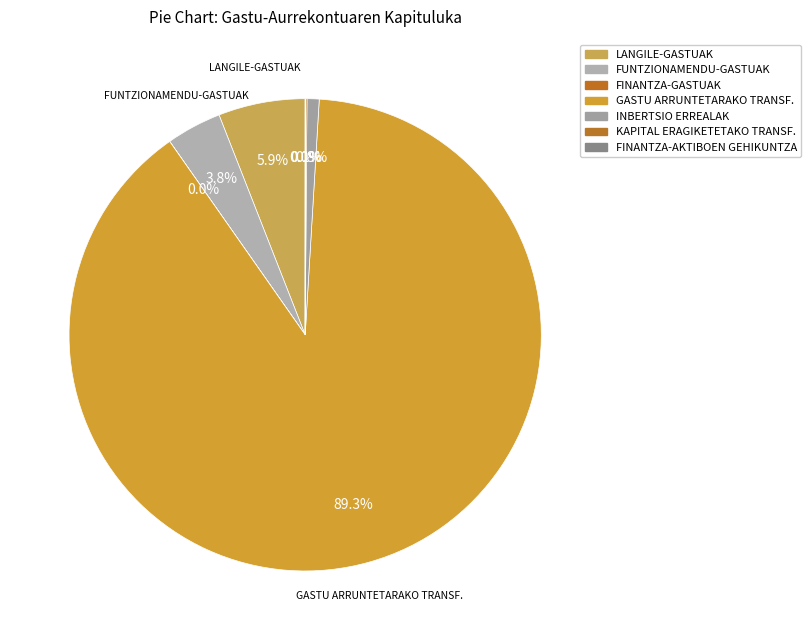

To the nearest percent, what is the combined percentage of LANGILE-GASTUAK and GASTU ARRUNTETARAKO TRANSF.?

95%